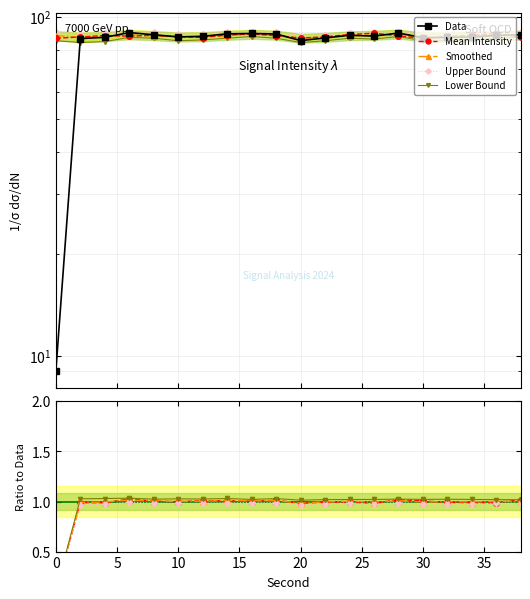

The Smoothed series shows 1.0 at 10. True or false?

True